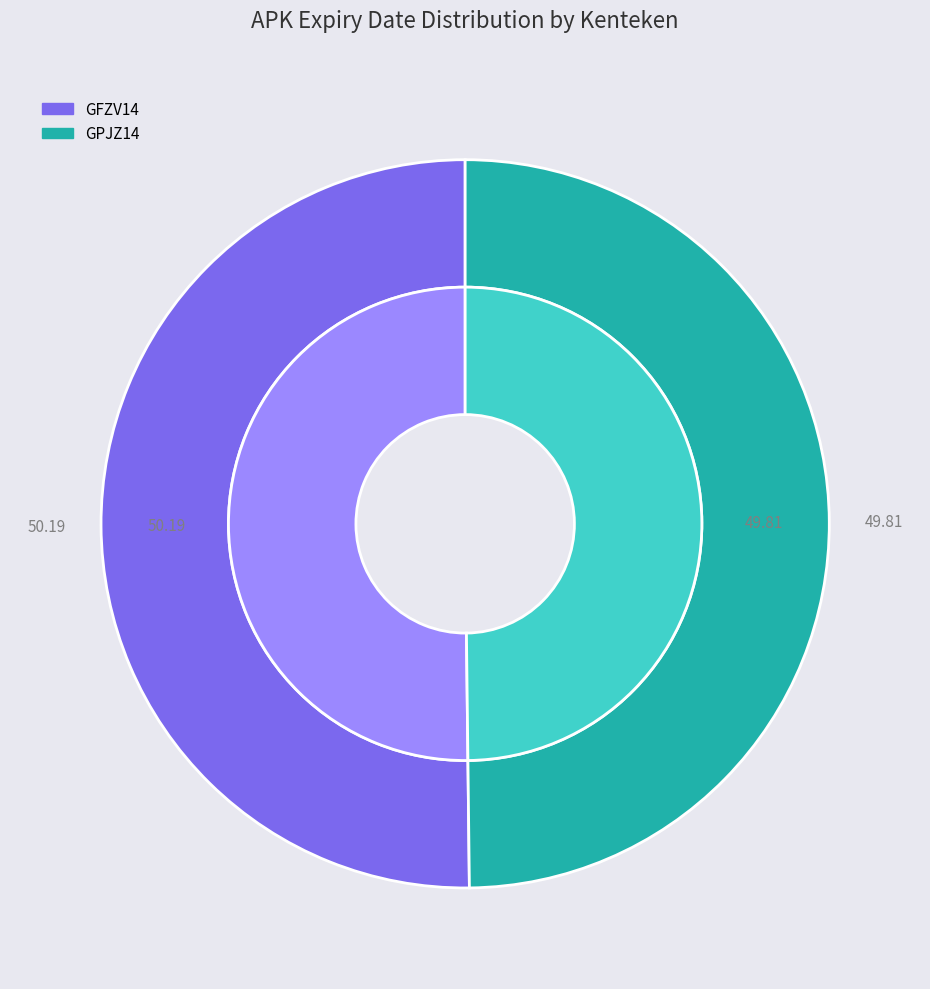

To the nearest percent, what is the average slice percentage?

50%